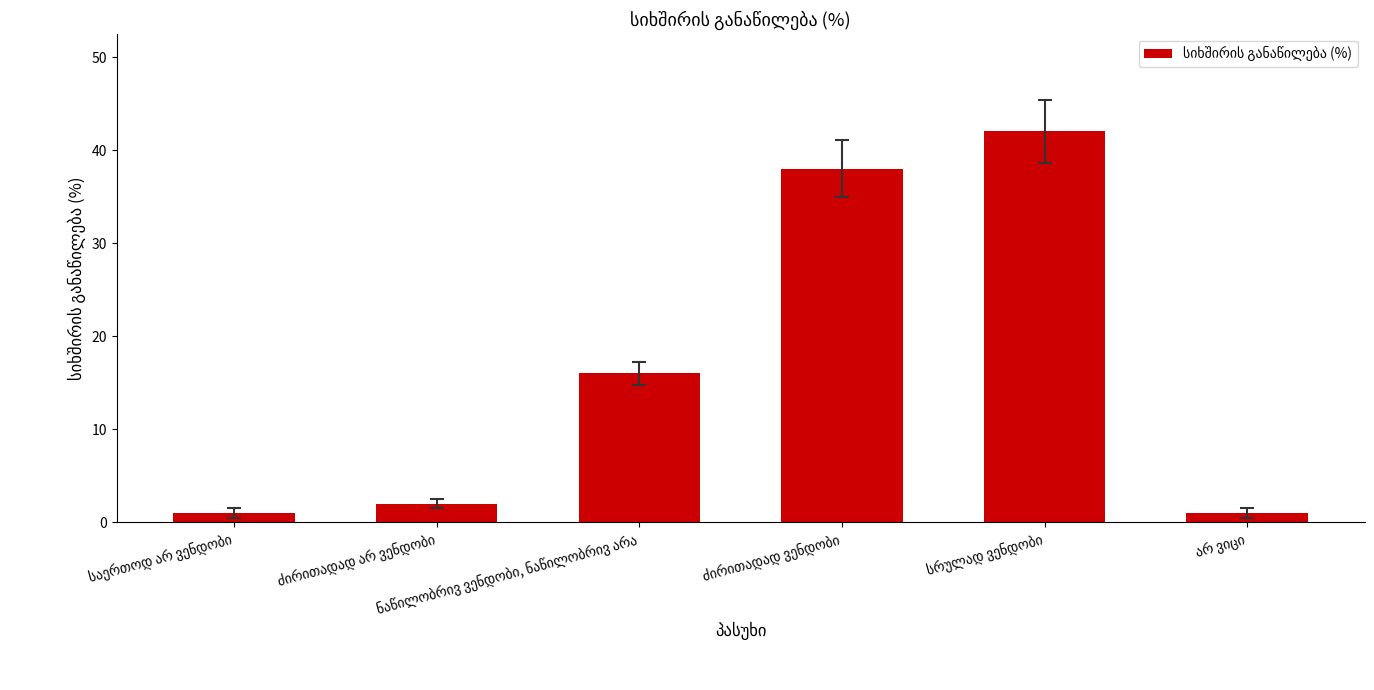

What is the smallest value displayed?

1